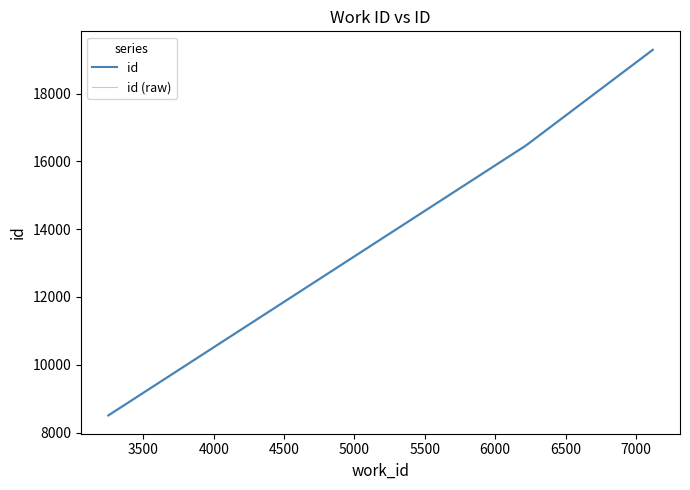

True or false: the data shows 4918 at 6174.

False